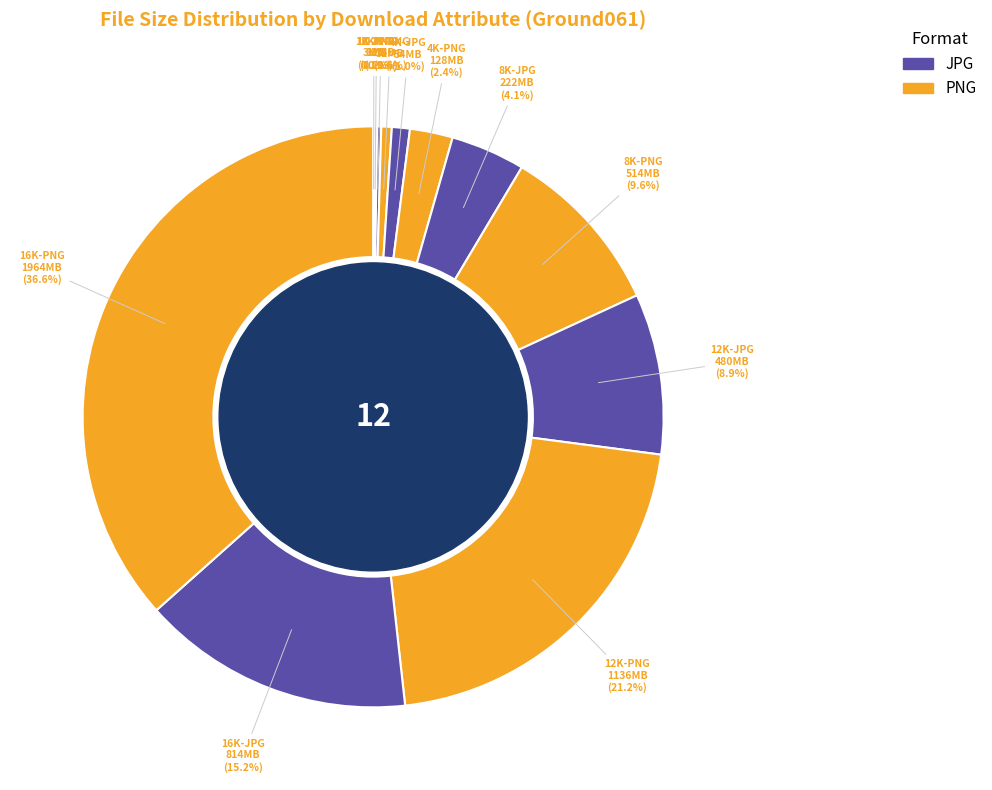

To the nearest percent, what is the difference between the largest and smallest slice percentages?

37%